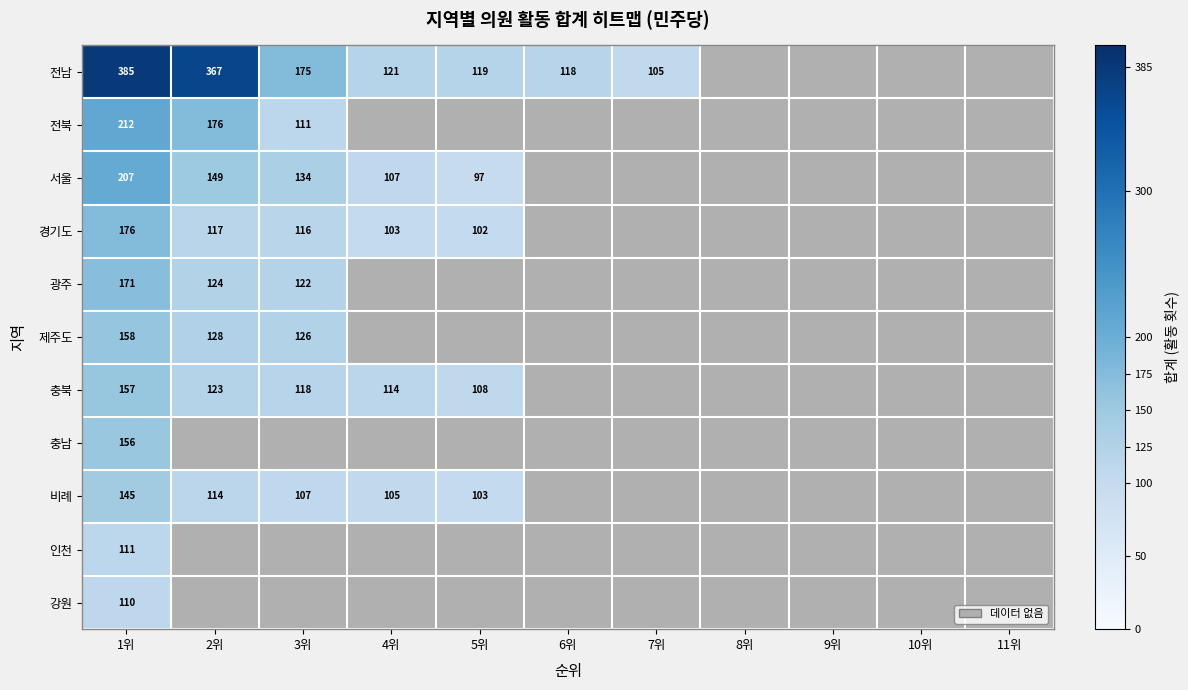

Is it true that 전남 equals 523 at 1위?

False